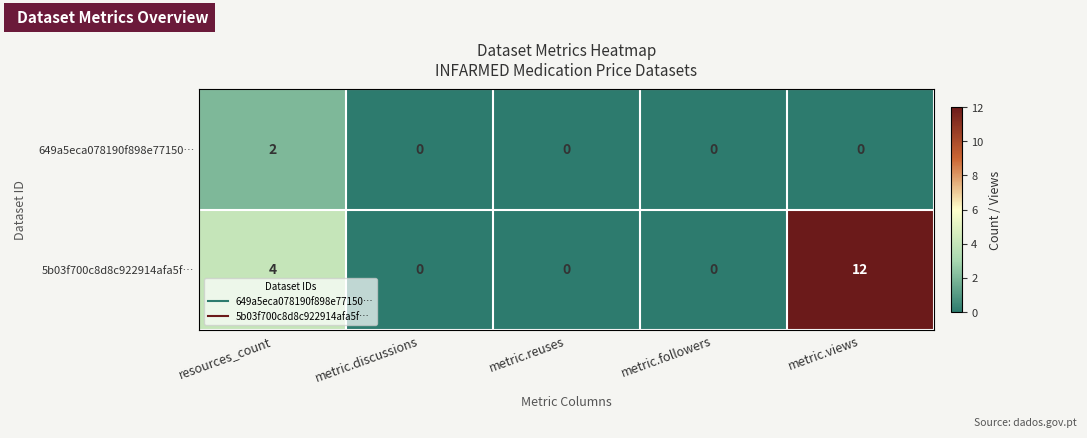

What is the sum of all 5b03f700c8d8c922914afa5f… values?

16